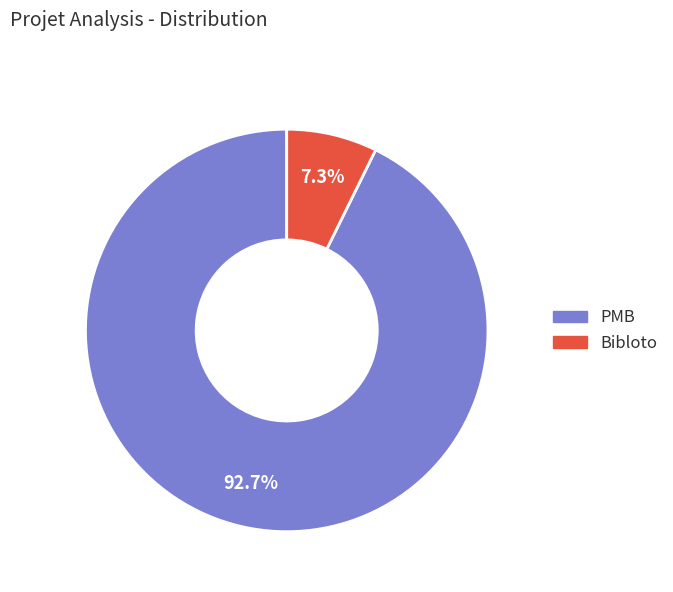

What is the largest slice in the pie chart?

PMB